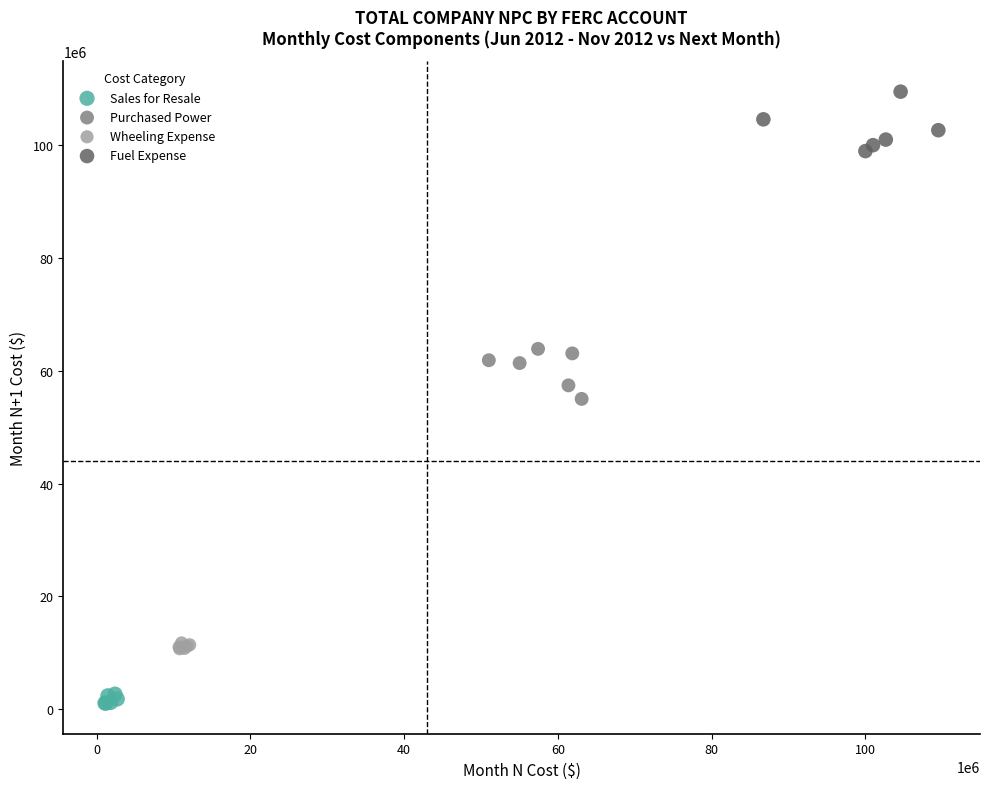

Which series contains the highest Y value?

Fuel Expense